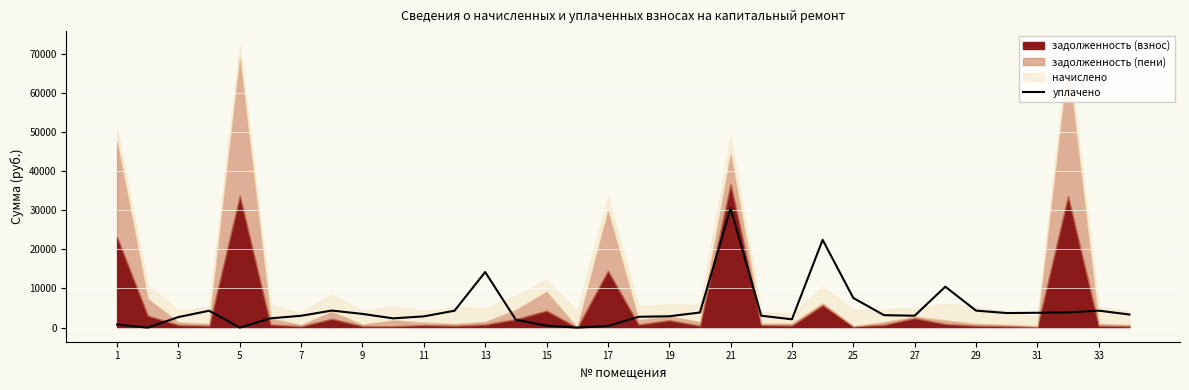

What is the highest value of the уплачено series?

30501.1